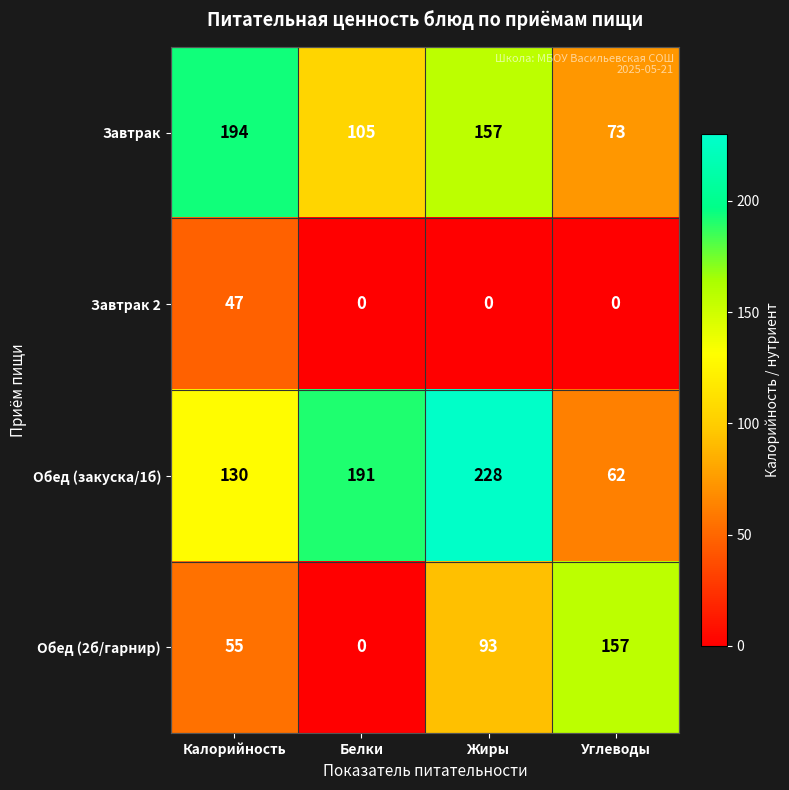

What is the difference between the Обед (закуска/1б) values at Жиры and Белки?

37